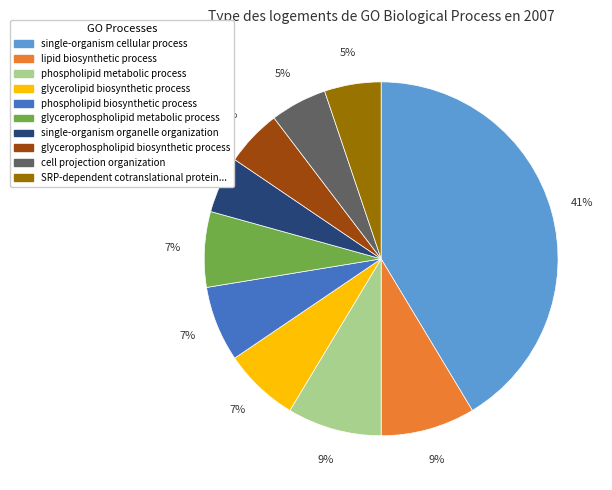

Count the number of slices in the pie.

10